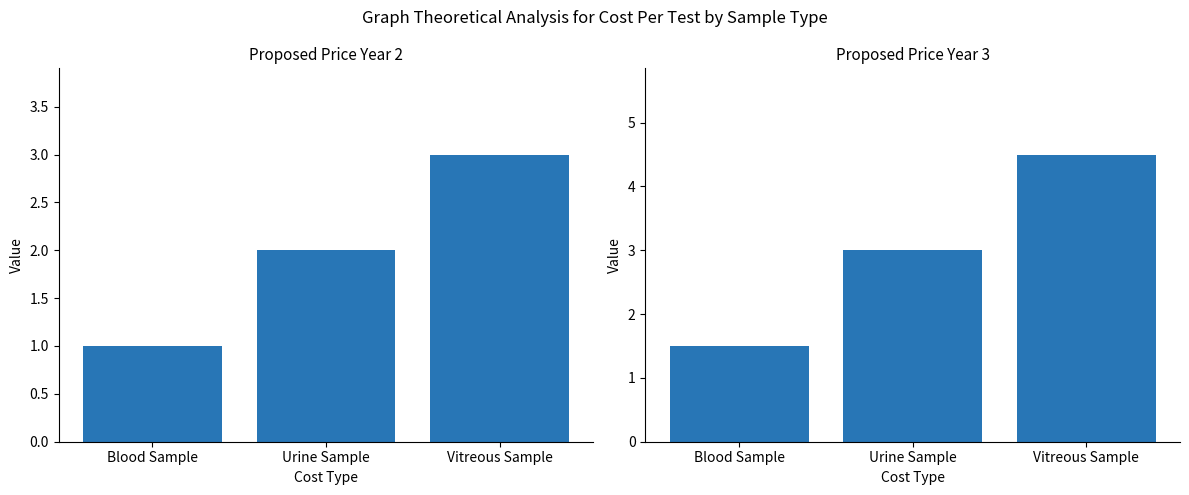

What is the difference between the Proposed Price Year 3 values at Urine Sample and Vitreous Sample?

1.5